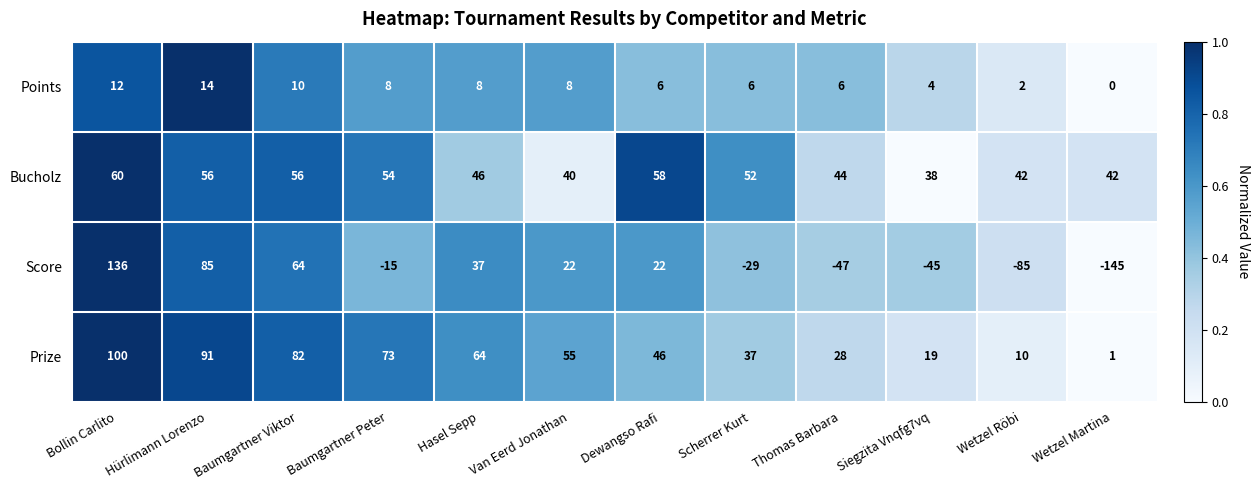

How many series are shown in this chart?

4